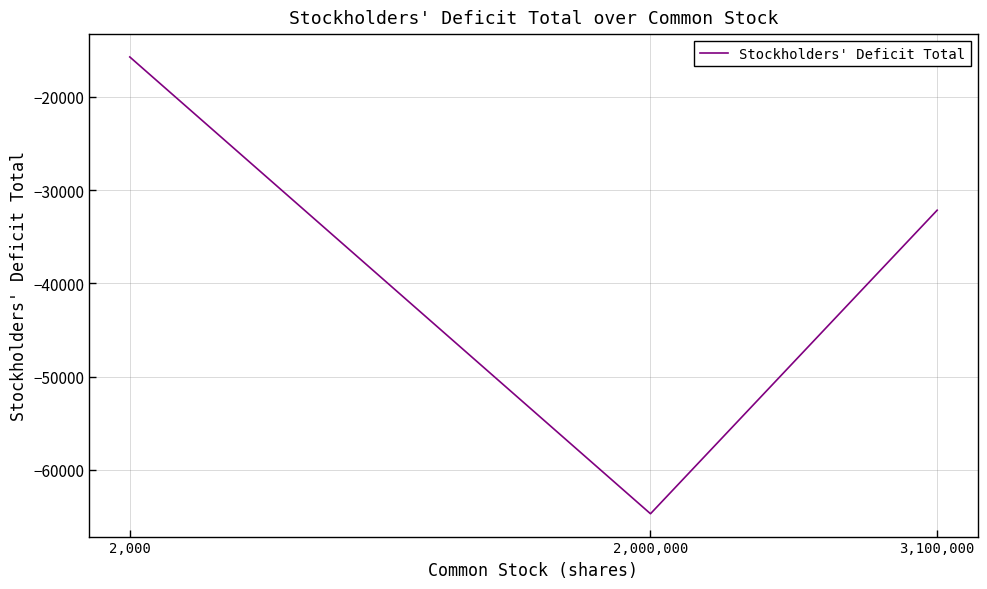

How many lines are shown in the chart?

1